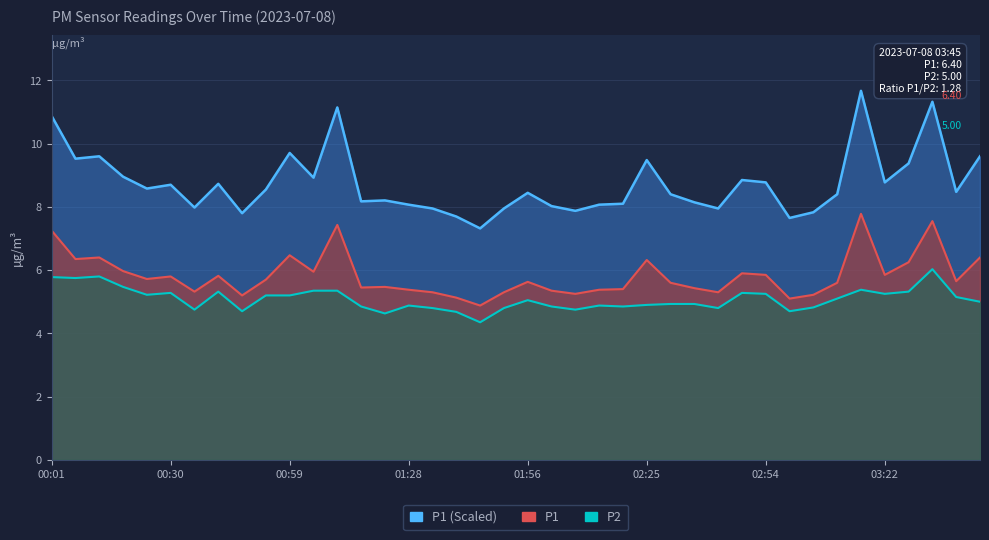

True or false: P1 has more than 2 interior local peaks.

True